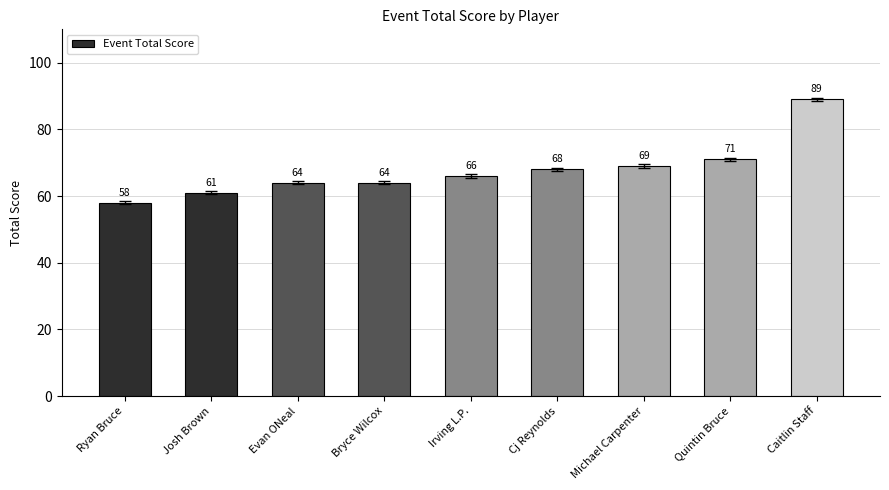

Approximately how many times larger is the value at Michael Carpenter compared to Caitlin Staff?

0.8